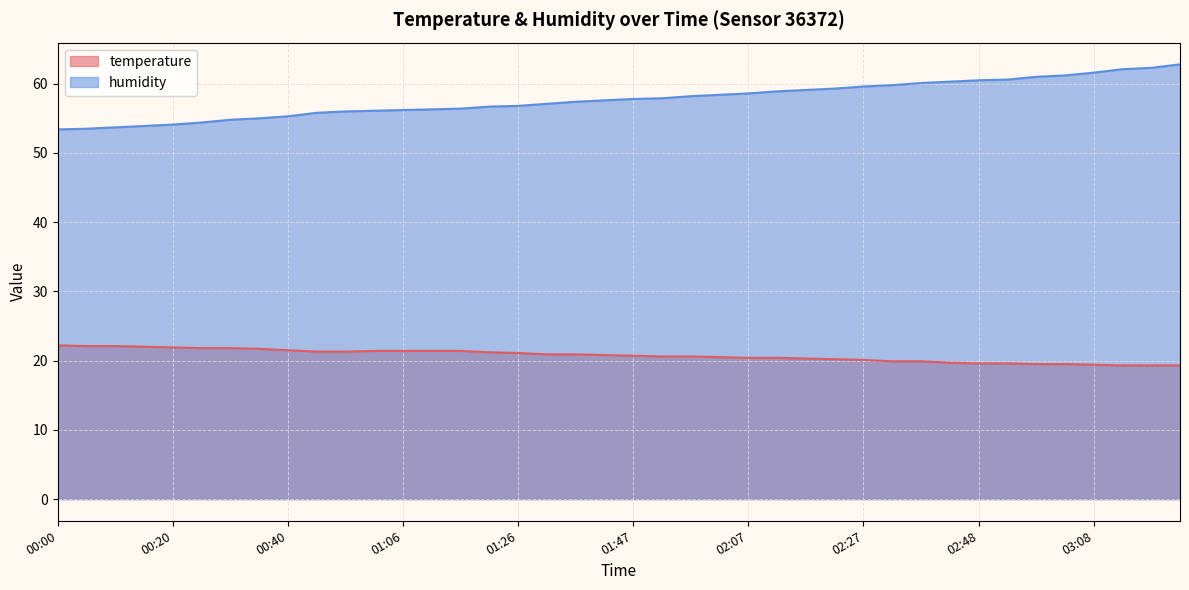

Reading left to right, extract all data points from this chart.

temperature: 00:00=22.2	00:05=22.1	00:10=22.1	00:15=22.0	00:20=21.9	00:25=21.8	00:30=21.8	00:35=21.7	00:40=21.5	00:51=21.3	00:56=21.3	01:01=21.4	01:06=21.4	01:11=21.4	01:16=21.4	01:21=21.2	01:26=21.1	01:32=20.9	01:37=20.9	01:42=20.8	01:47=20.7	01:52=20.6	01:57=20.6	02:02=20.5	02:07=20.4	02:12=20.4	02:17=20.3	02:22=20.2	02:27=20.1	02:32=19.9	02:37=19.9	02:43=19.7	02:48=19.6	02:53=19.6	02:58=19.5	03:03=19.5	03:08=19.4	03:13=19.3	03:18=19.3	03:23=19.3
humidity: 00:00=53.4	00:05=53.5	00:10=53.7	00:15=53.9	00:20=54.1	00:25=54.4	00:30=54.8	00:35=55.0	00:40=55.3	00:51=55.8	00:56=56.0	01:01=56.1	01:06=56.2	01:11=56.3	01:16=56.4	01:21=56.7	01:26=56.8	01:32=57.1	01:37=57.4	01:42=57.6	01:47=57.8	01:52=57.9	01:57=58.2	02:02=58.4	02:07=58.6	02:12=58.9	02:17=59.1	02:22=59.3	02:27=59.6	02:32=59.8	02:37=60.1	02:43=60.3	02:48=60.5	02:53=60.6	02:58=61.0	03:03=61.2	03:08=61.6	03:13=62.1	03:18=62.3	03:23=62.8